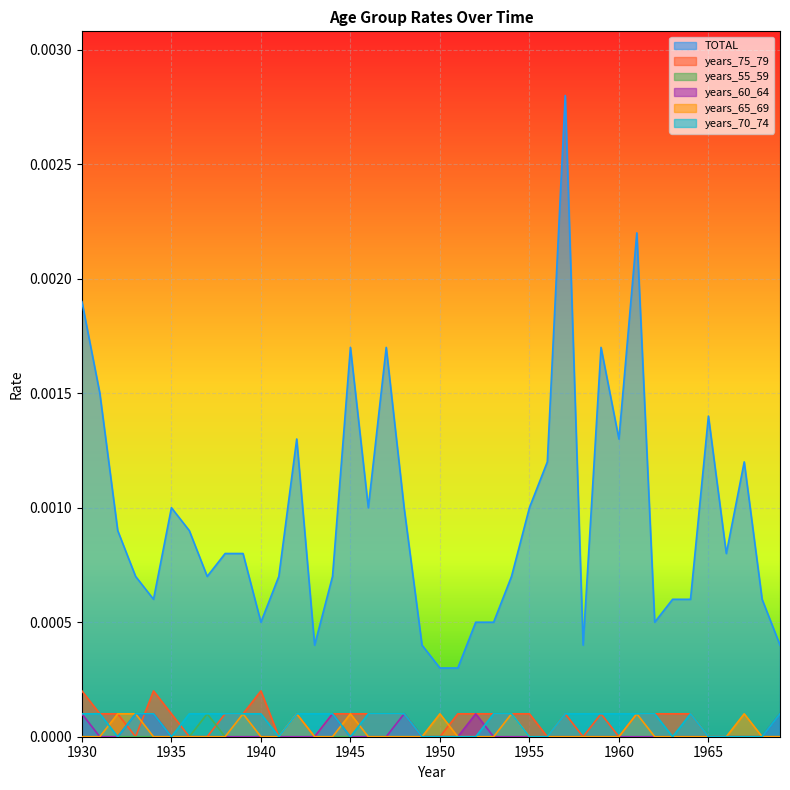

Which series ends up on top after the final intersection of years_60_64 and years_75_79?

years_75_79